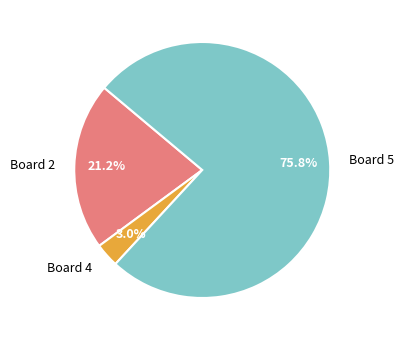

To the nearest percent, what is the difference between the largest and smallest slice percentages?

73%